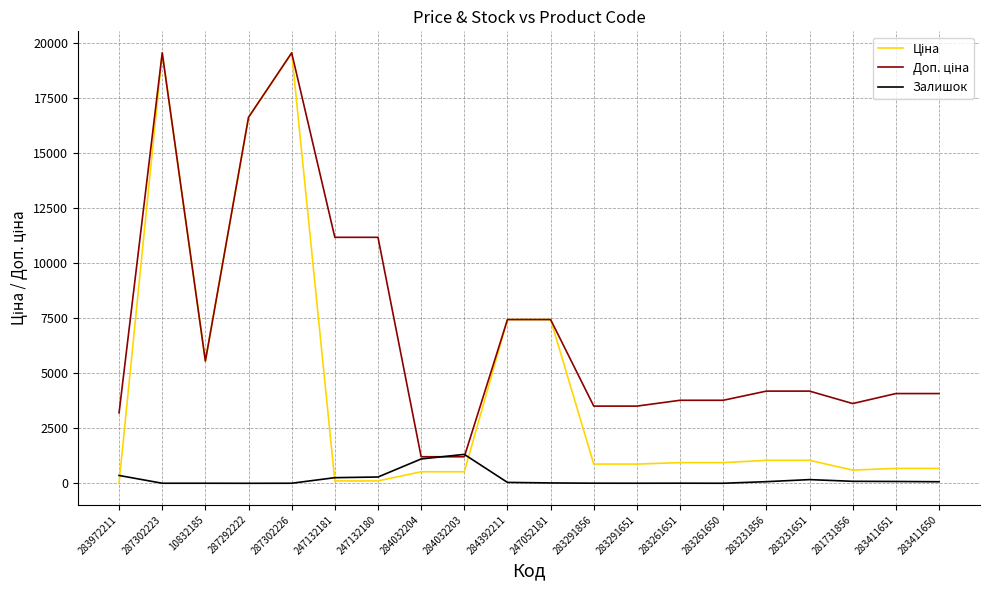

What is the maximum value shown in the chart?

19564.9